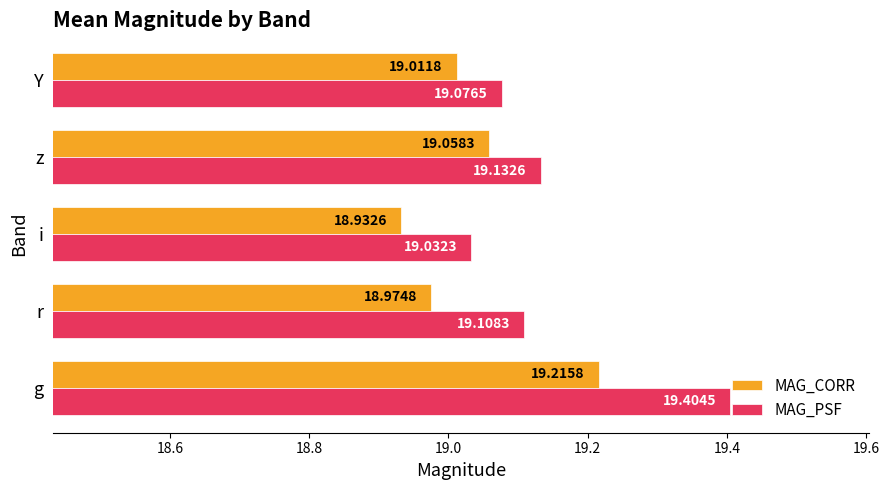

At how many categories does at least one series exceed 19?

5